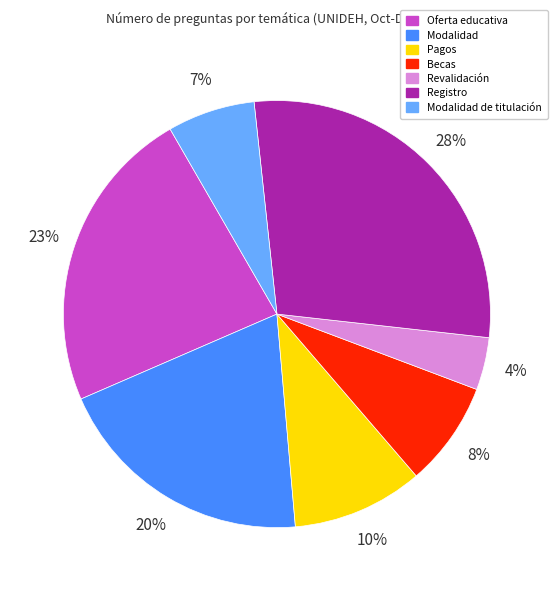

Is there a majority slice in this chart?

No